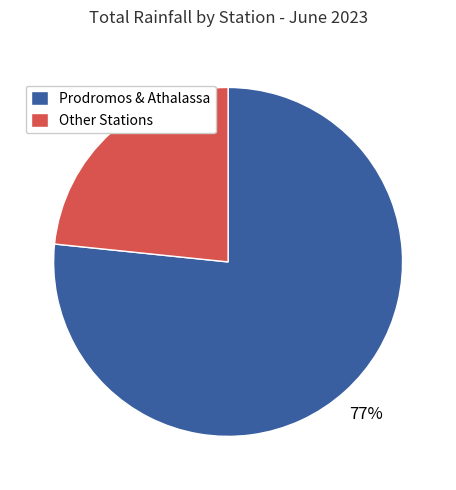

Does any single category account for the majority?

Yes